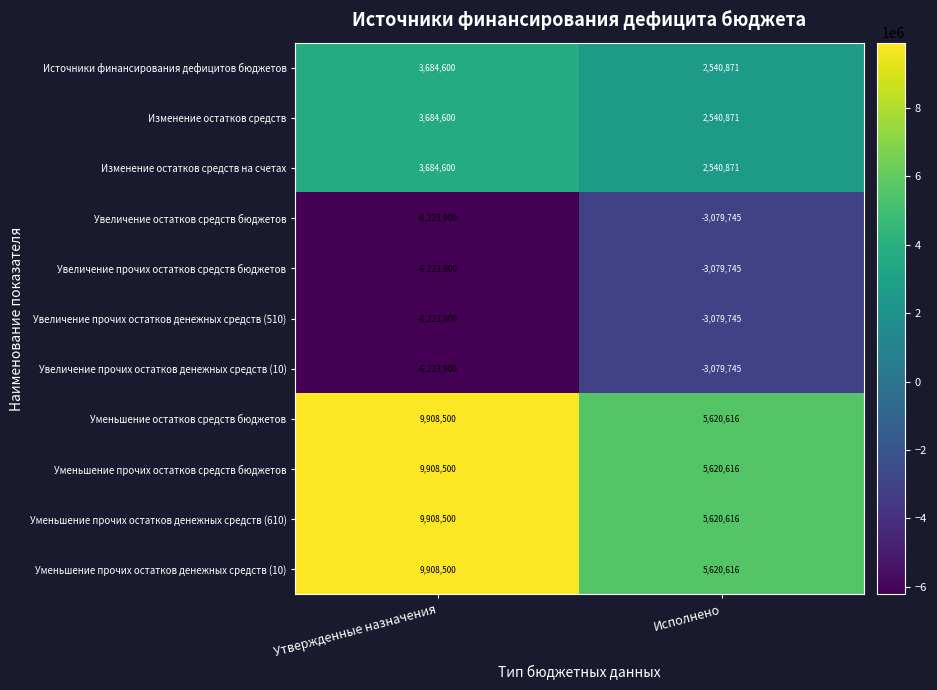

What is the spread (max minus min) of values at Исполнено?

8700361